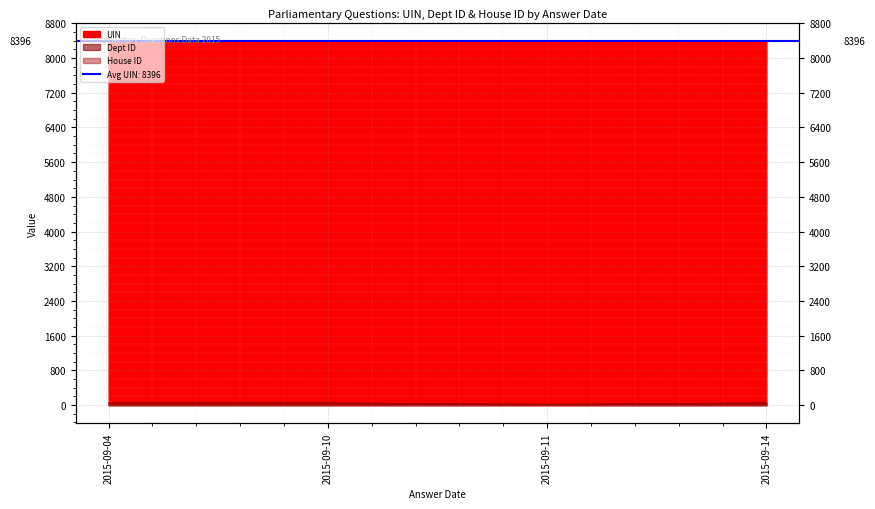

At which label is UIN closest to 8395?

2015-09-14